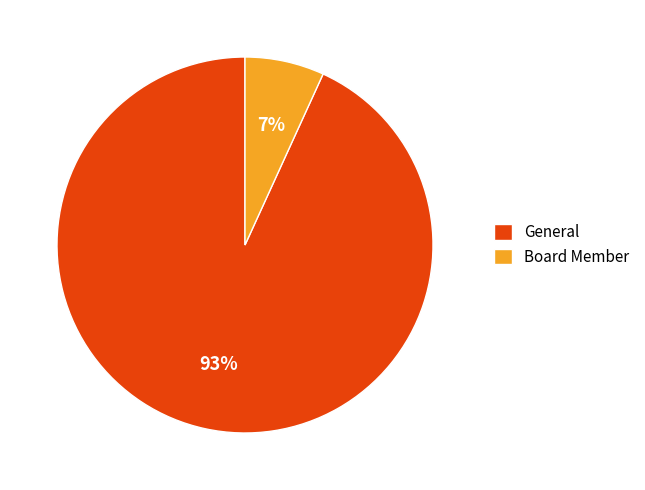

What percentage is the Board Member slice, to the nearest percent?

7%